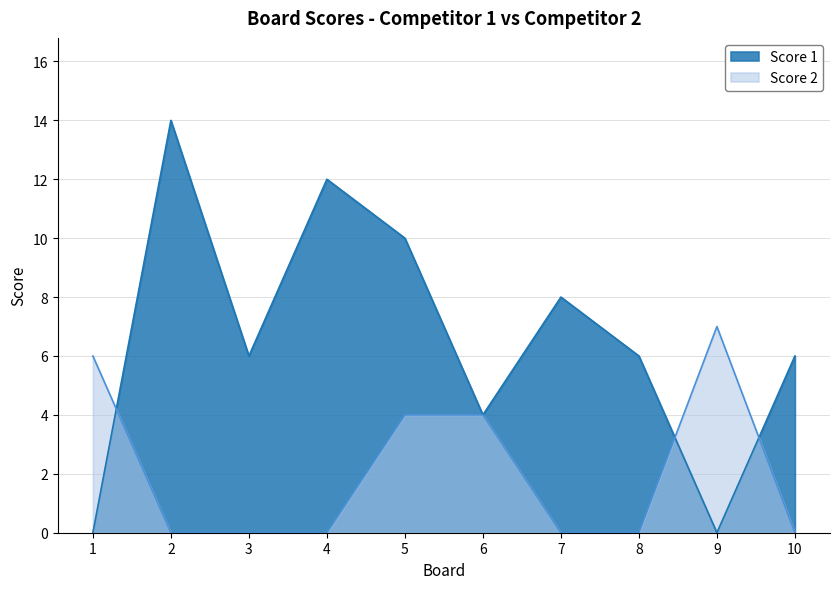

What is the difference between the second highest and second lowest values in the Score 1 series?

12